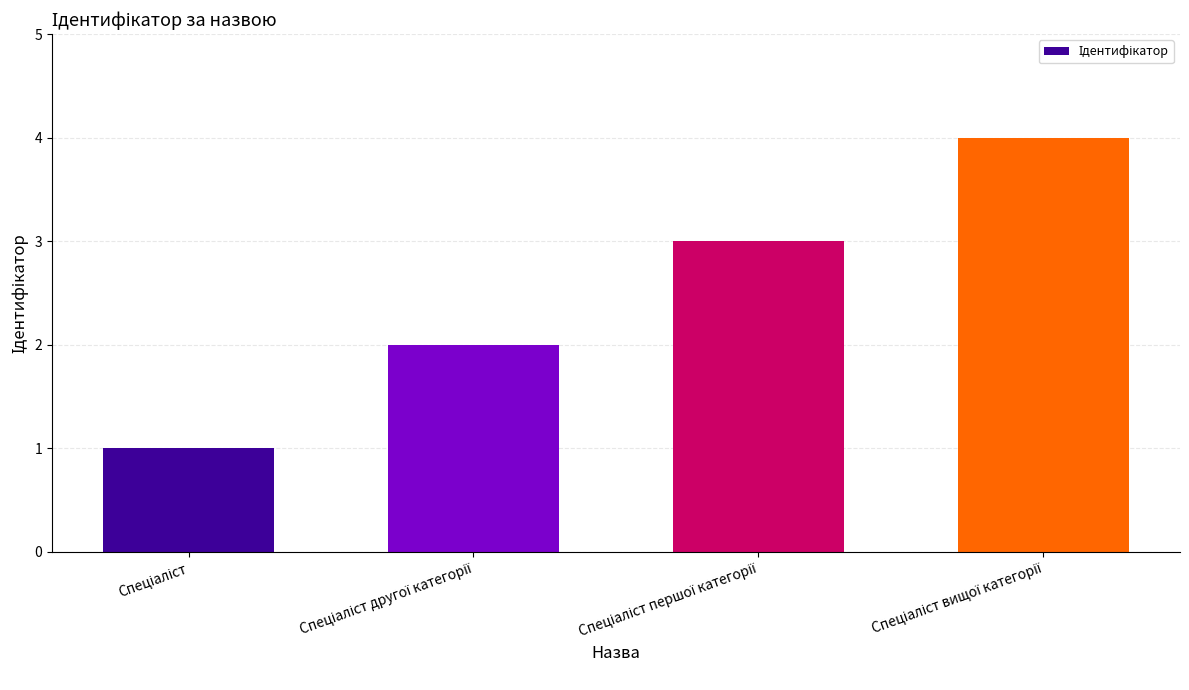

What is the greatest value displayed?

4